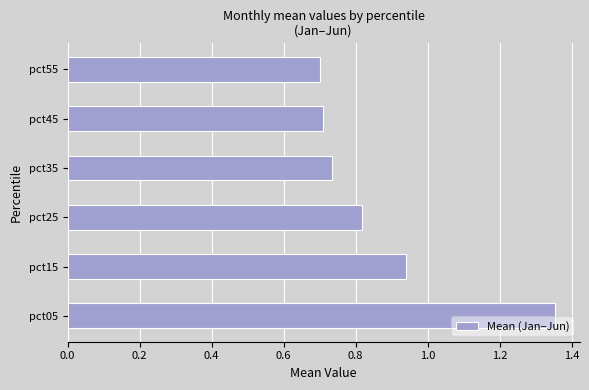

Approximately how many times larger is the value at pct55 compared to pct05?

0.5